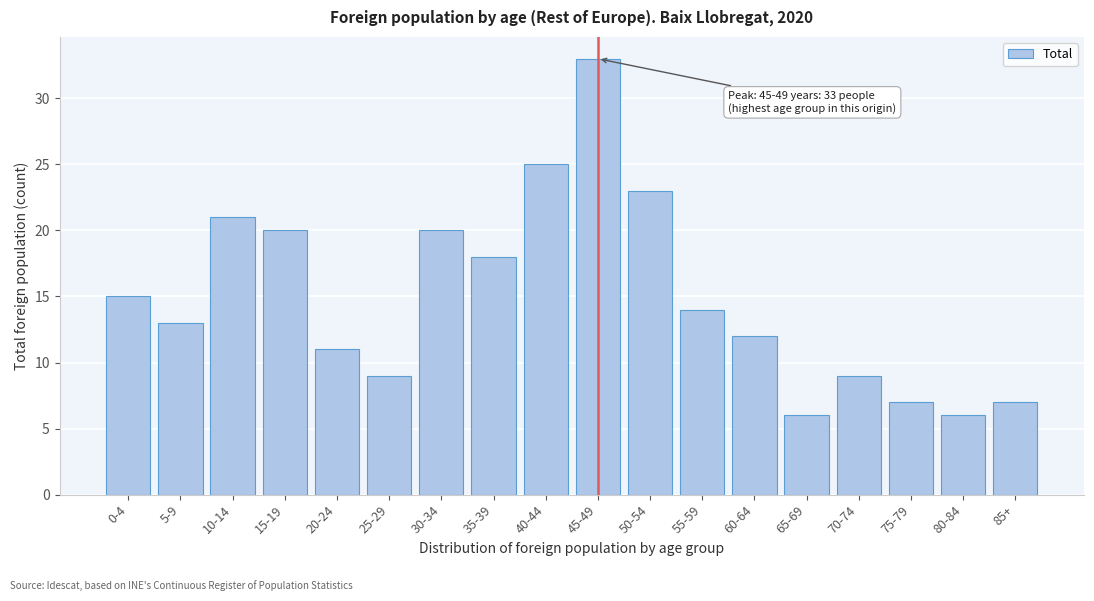

Reading right to left, transcribe all the data shown in this chart.

85+=7	80-84=6	75-79=7	70-74=9	65-69=6	60-64=12	55-59=14	50-54=23	45-49=33	40-44=25	35-39=18	30-34=20	25-29=9	20-24=11	15-19=20	10-14=21	5-9=13	0-4=15